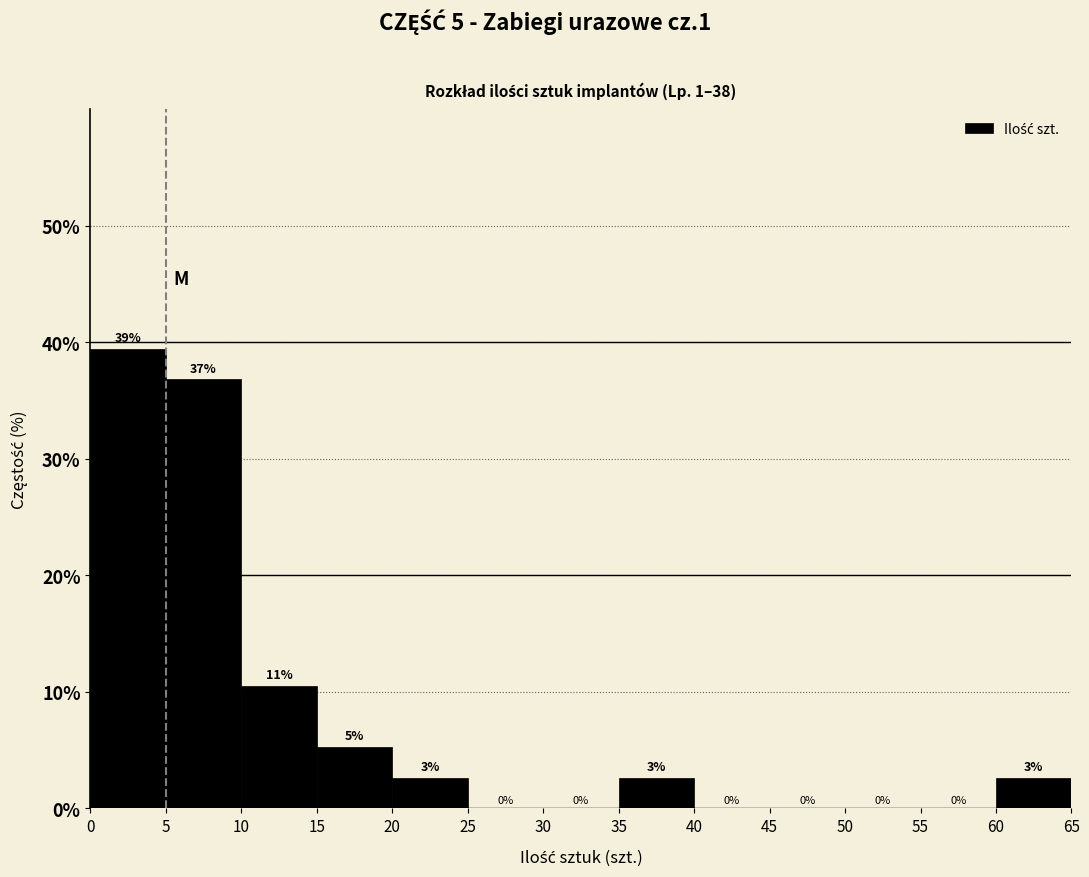

Over which range of the x-axis is the bar tallest?

0 to 5